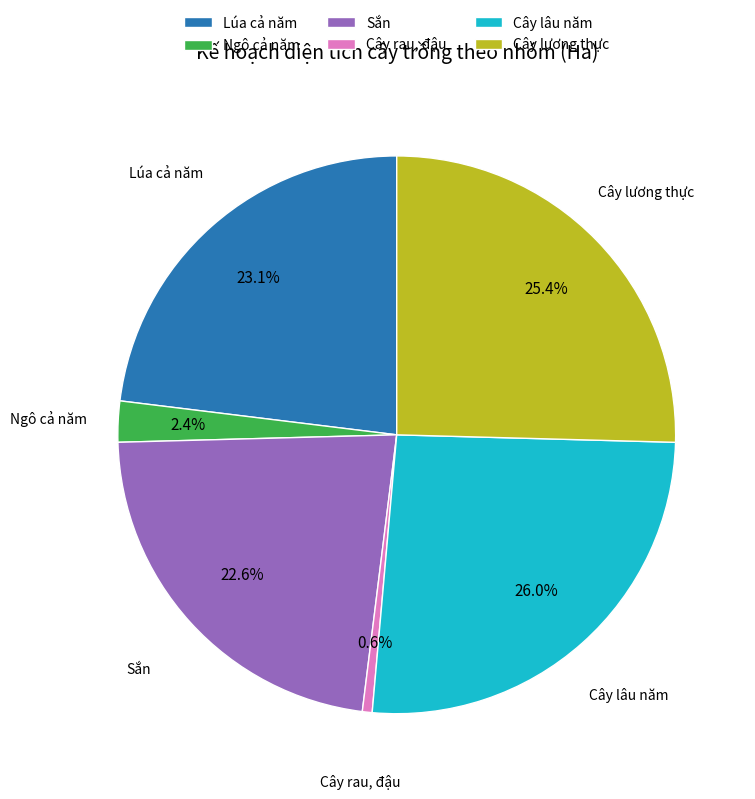

What portion of the pie excludes Cây lương thực?

74.6%